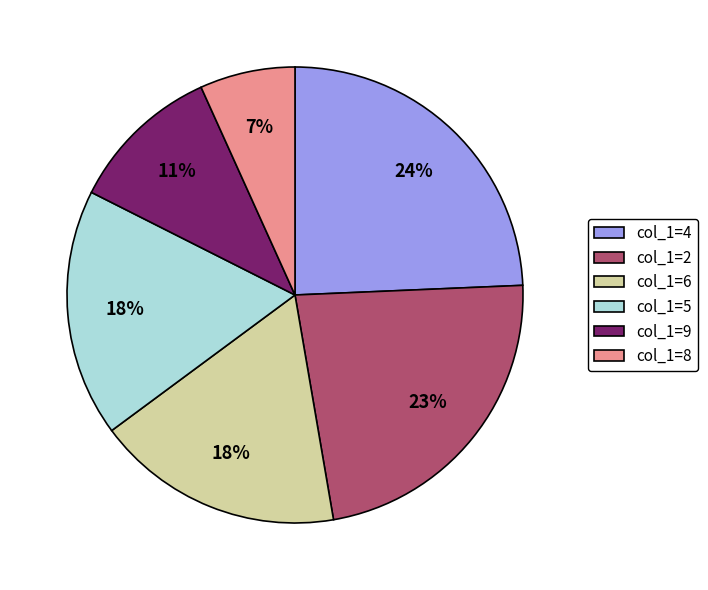

True or false: col_1=9 accounts for 21% of the total.

False